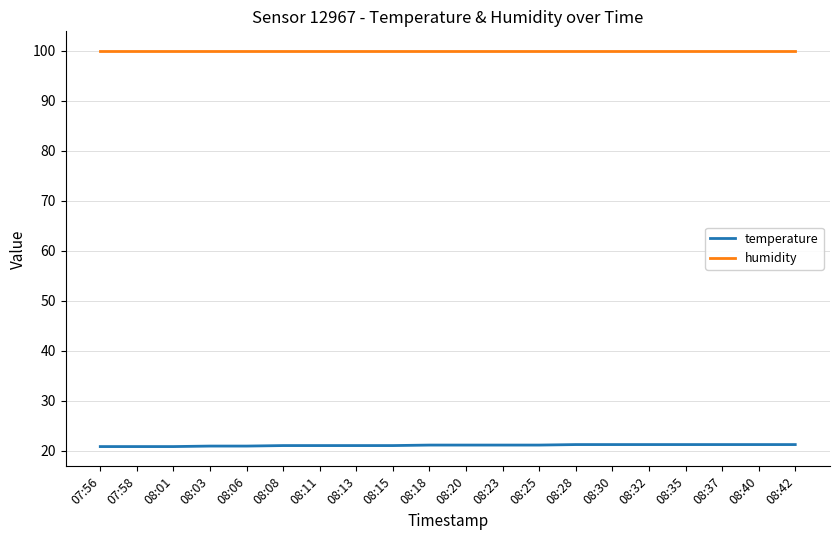

What position from the left is 08:06?

5